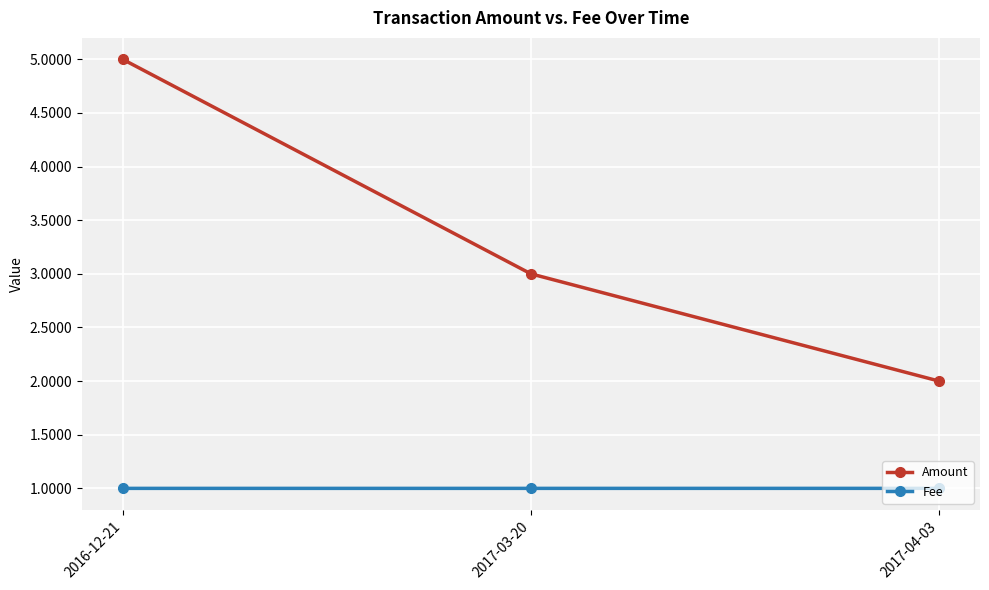

What is the total value across all series at 2017-04-03?

3.0